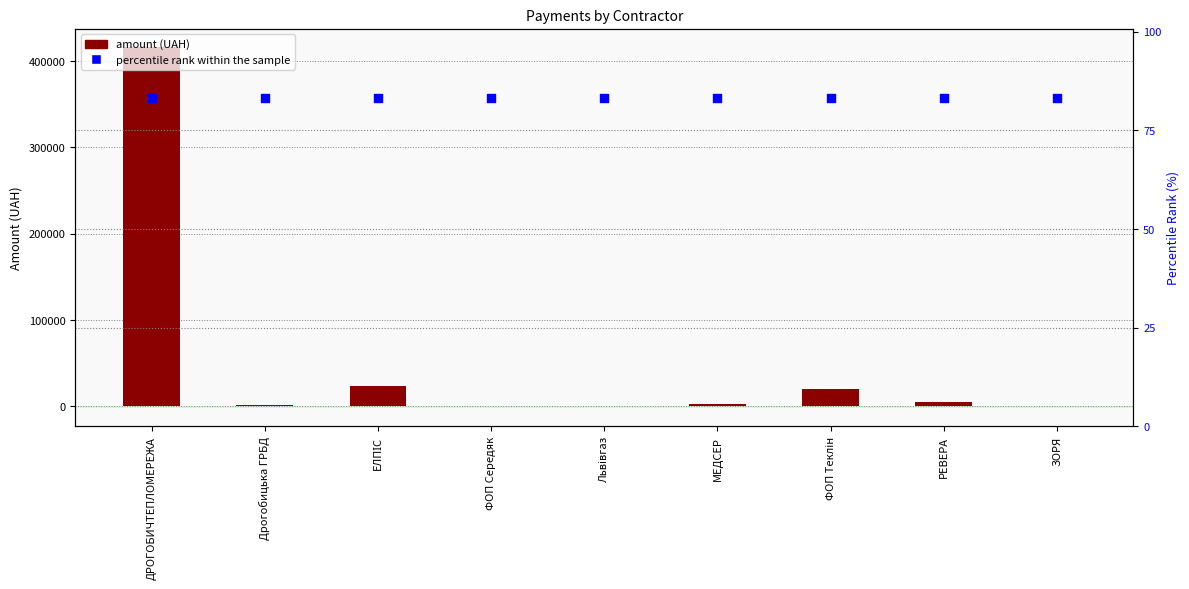

Which series reaches the maximum Y coordinate?

amount